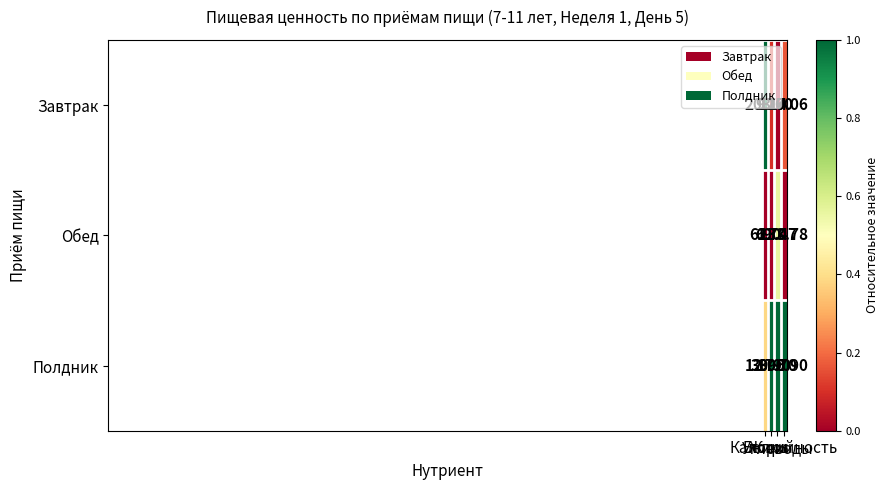

Rank the series by their average value, from highest to lowest.

Полдник, Завтрак, Обед